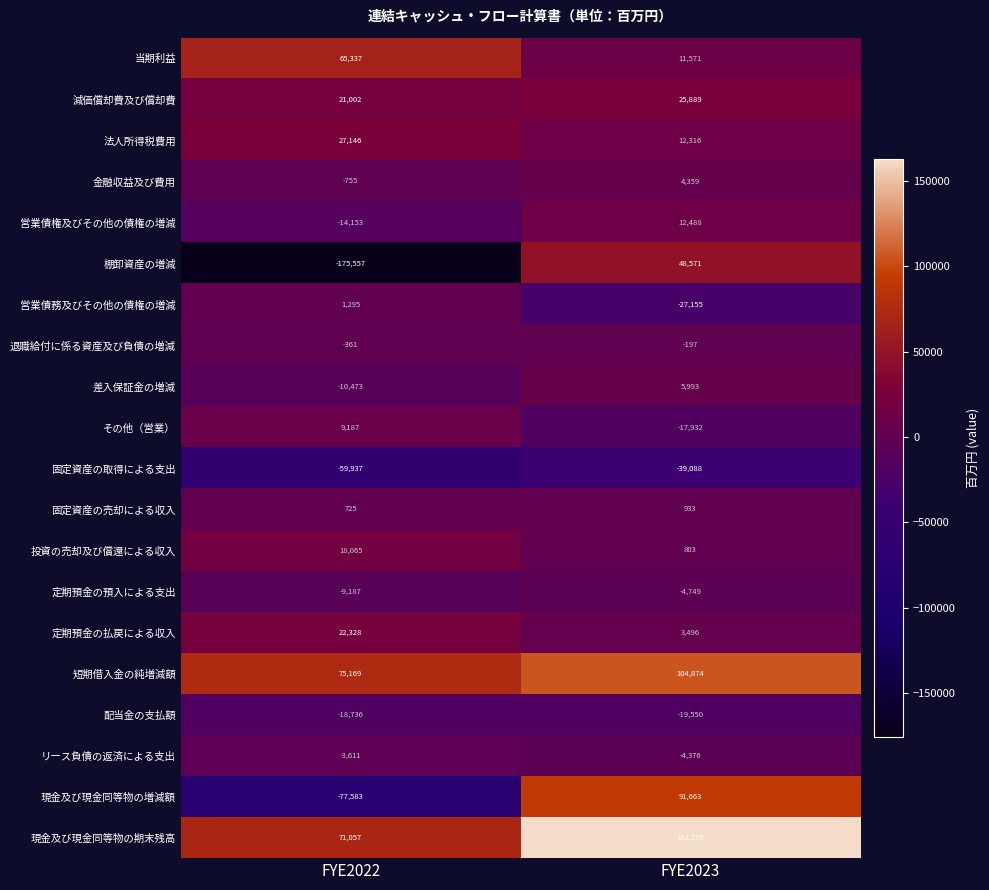

How many data points in 営業債務及びその他の債権の増減 are less than 1295?

1